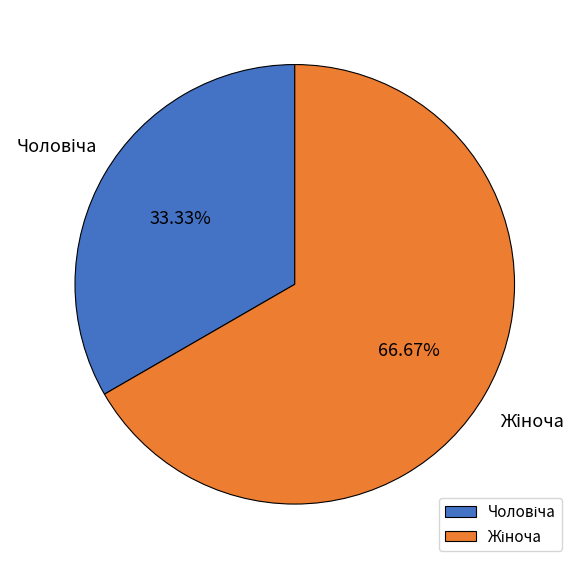

Does any single category account for the majority?

Yes